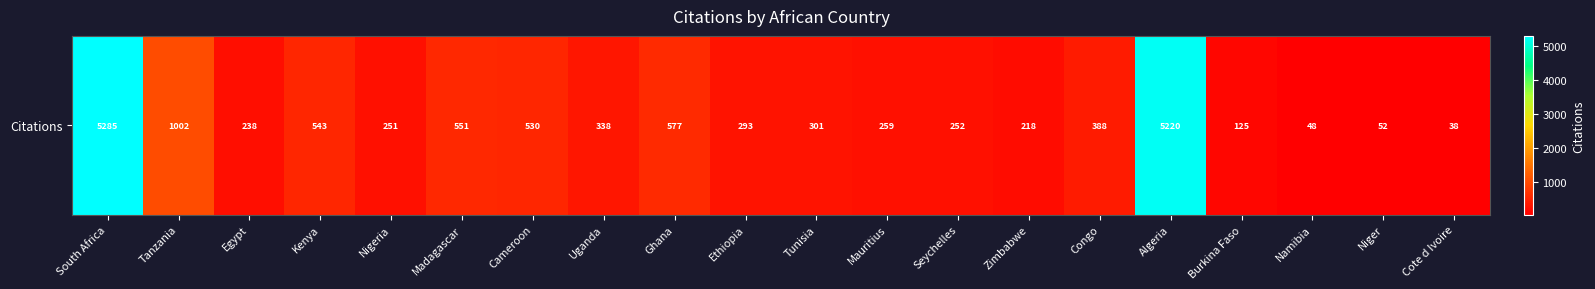

What is the sum of all values?

16509